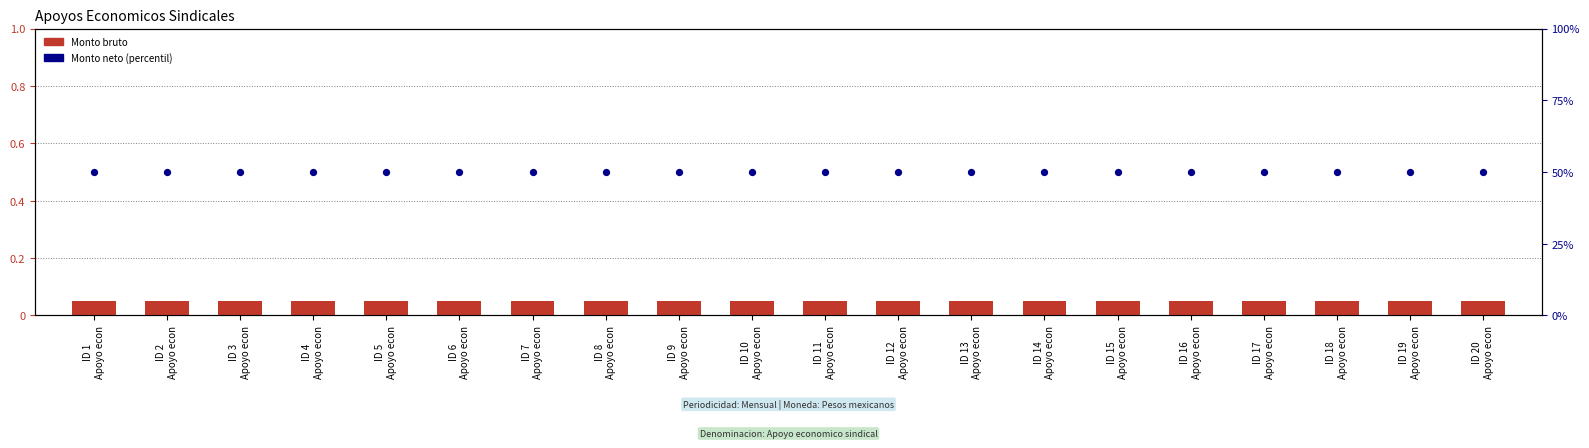

Is the value of Monto bruto at ID 11
Apoyo econ greater than the value of Monto neto (percentil) at ID 12
Apoyo econ?

No